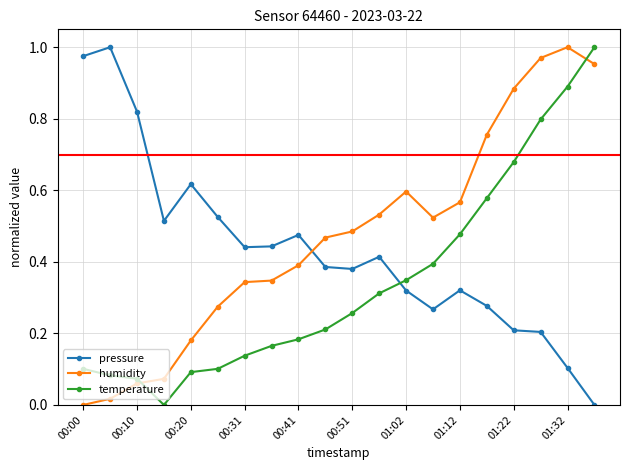

True or false: humidity and temperature intersect in this chart.

True